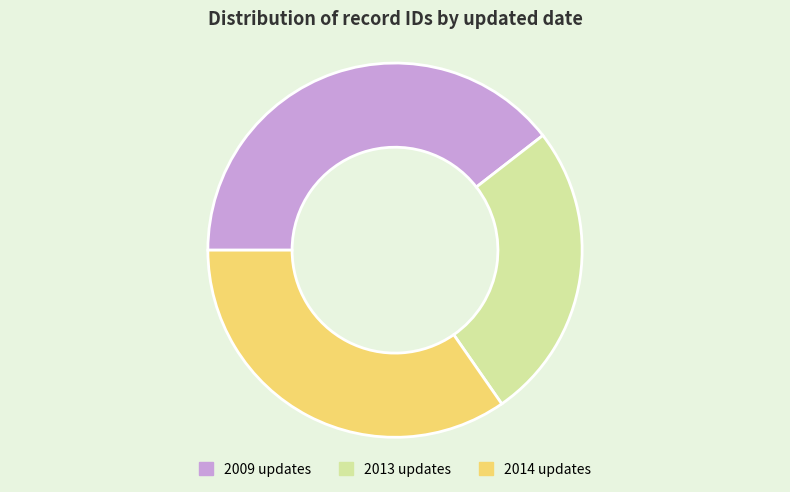

Do 2013 updates and 2009 updates together represent more than half of the pie?

Yes